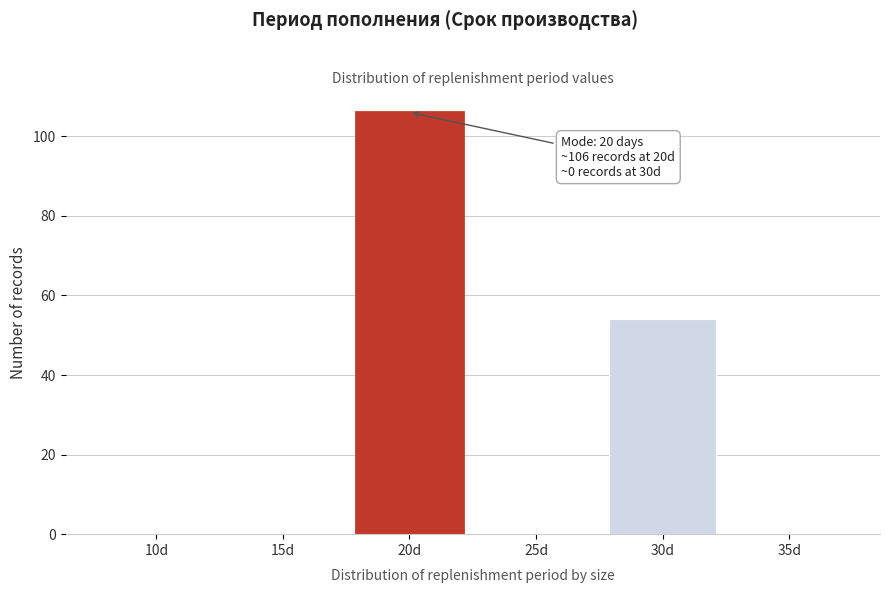

Reading right to left, extract all data points from this chart.

35d=0	30d=54	25d=0	20d=106	15d=0	10d=0